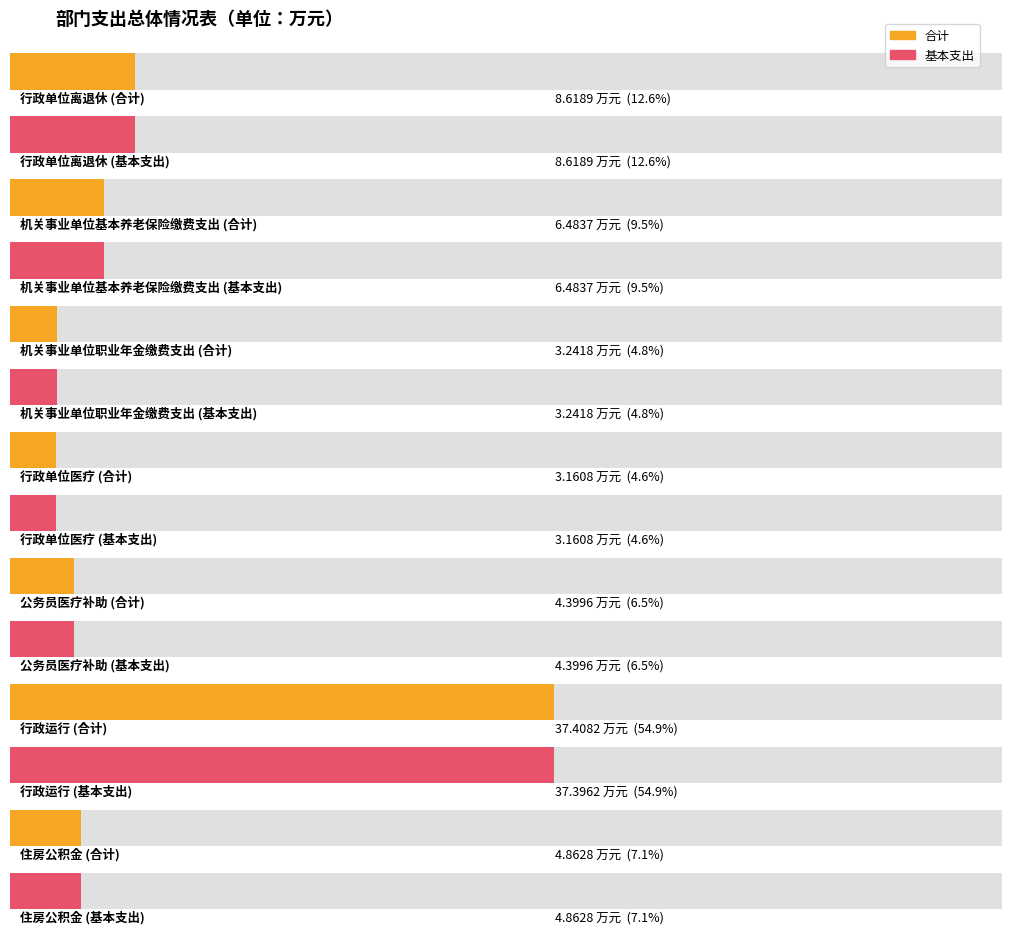

At 行政运行, list the series in order from smallest to largest.

基本支出, 合计